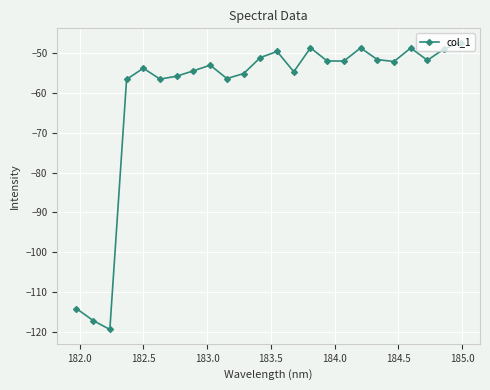

What is the sum of all values?

-1450.4